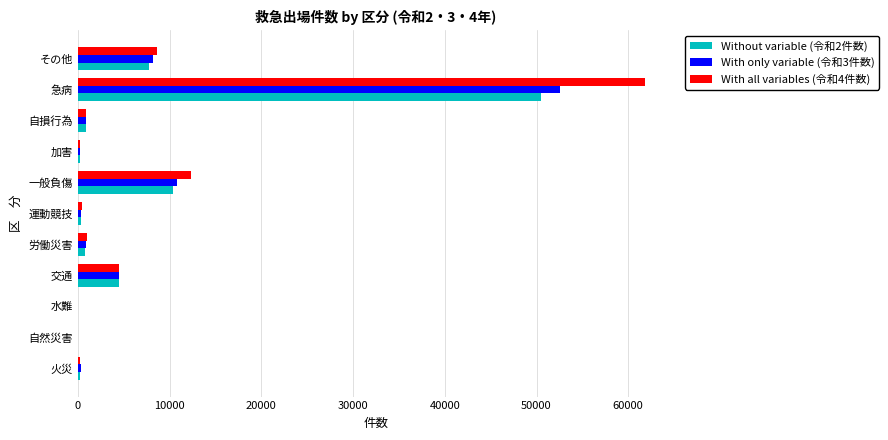

What is the total value across all series at その他?

24599